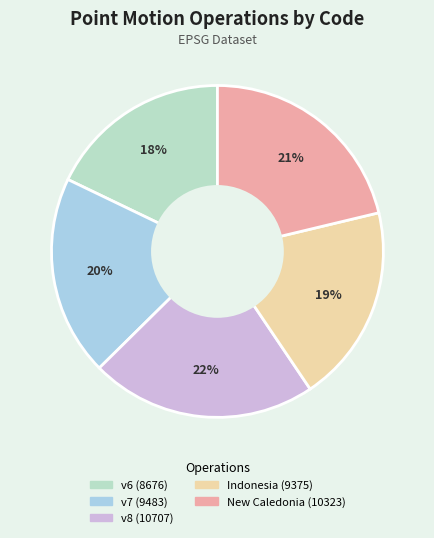

What is the smallest slice in the pie chart?

v6 (8676)